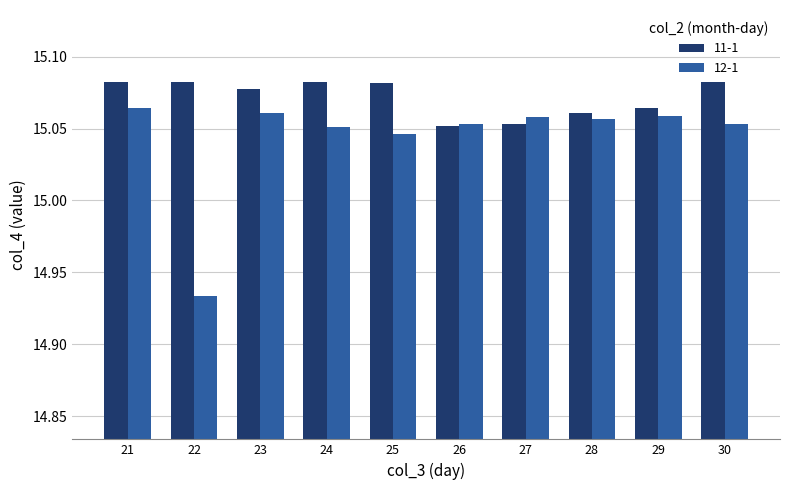

How many groups of bars are there?

10